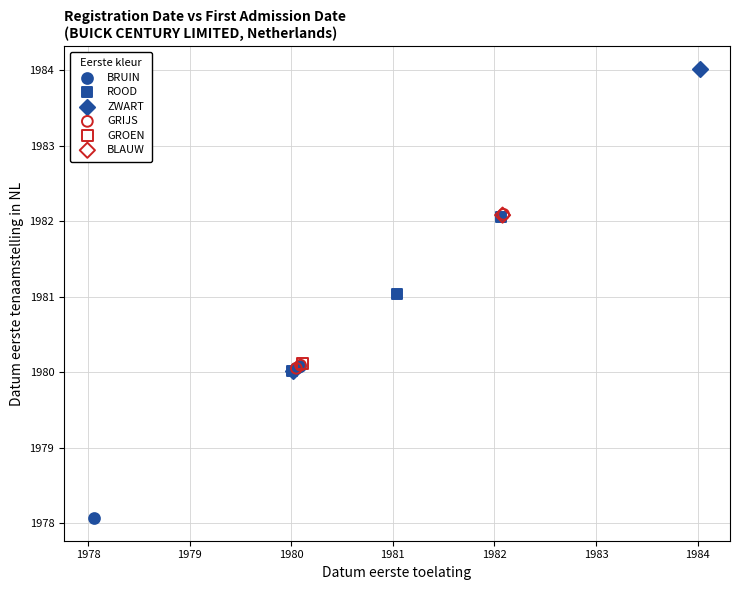

Which series contains the lowest Y value?

BRUIN